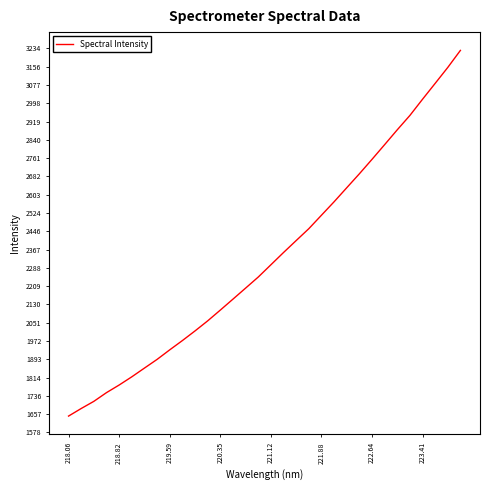

What is the maximum value shown in the chart?

3226.0